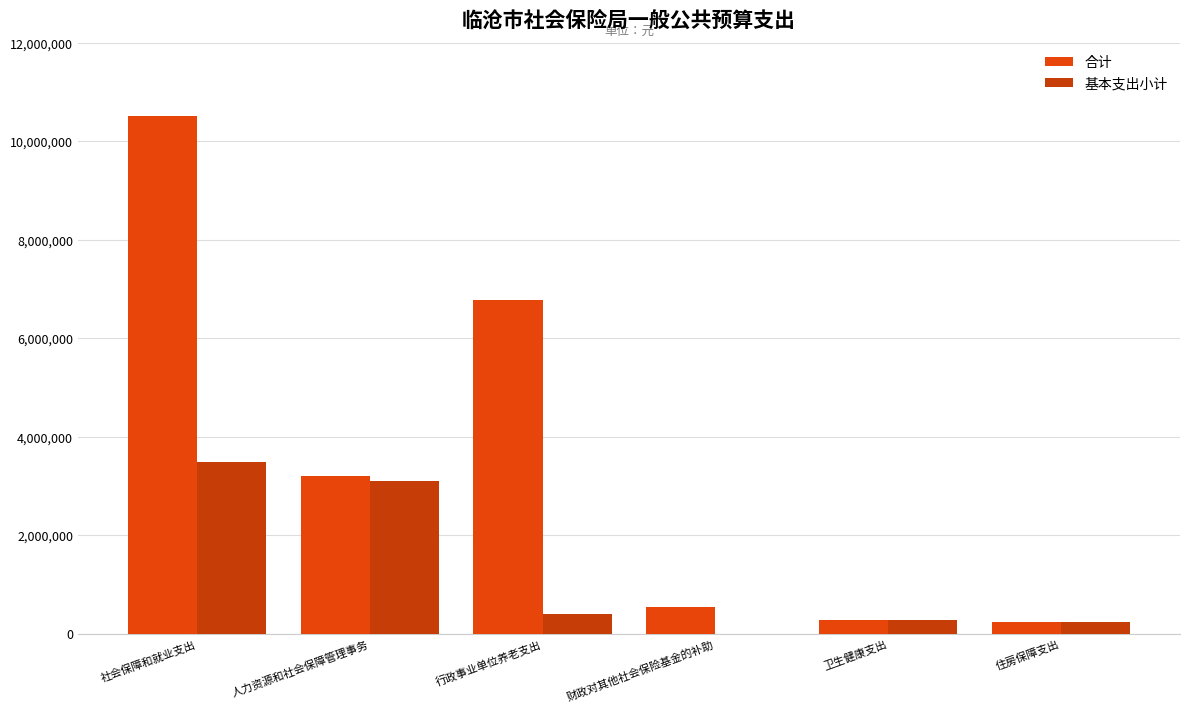

What is the highest value of the 基本支出小计 series?

3490810.1